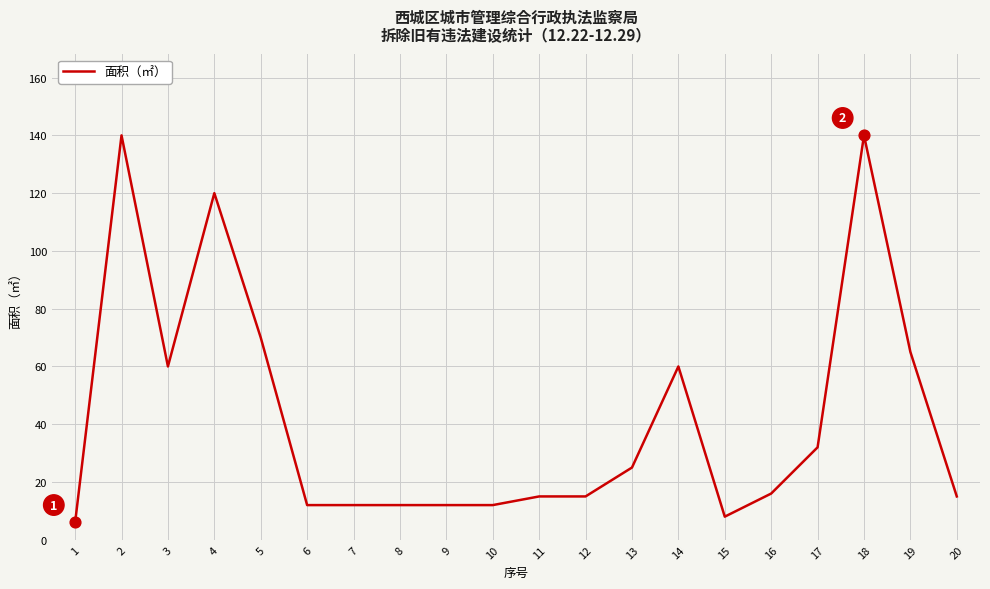

Between 13 and 5, which is larger?

5